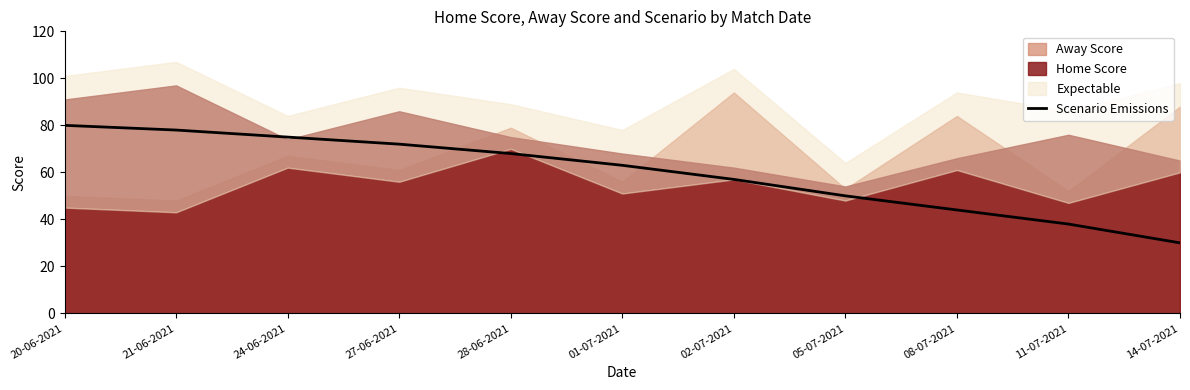

The Scenario Emissions series shows 75 at 24-06-2021. True or false?

True